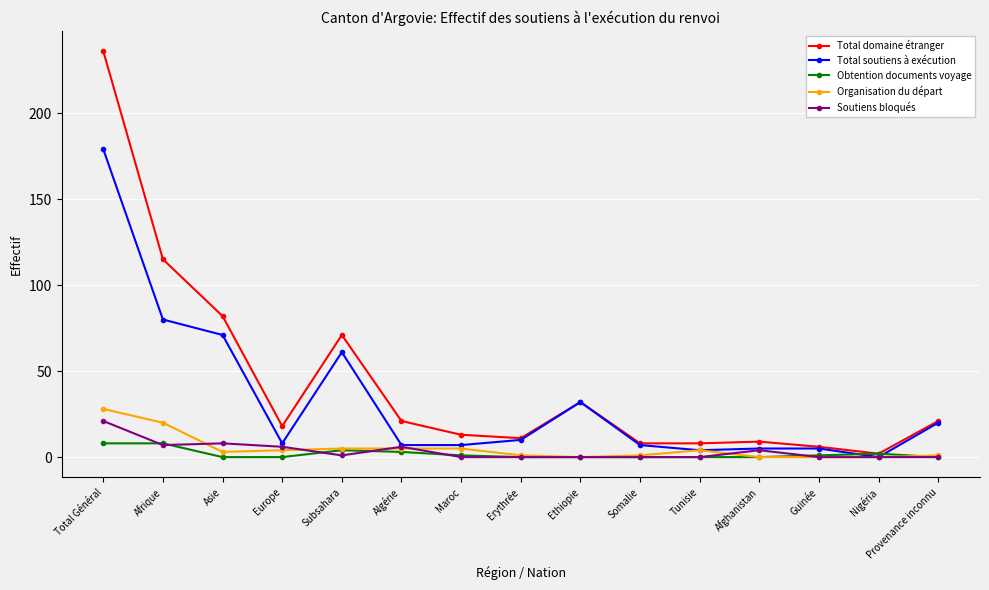

Is the value of Soutiens bloqués at Nigéria greater than the value of Total soutiens à exécution at Erythrée?

No